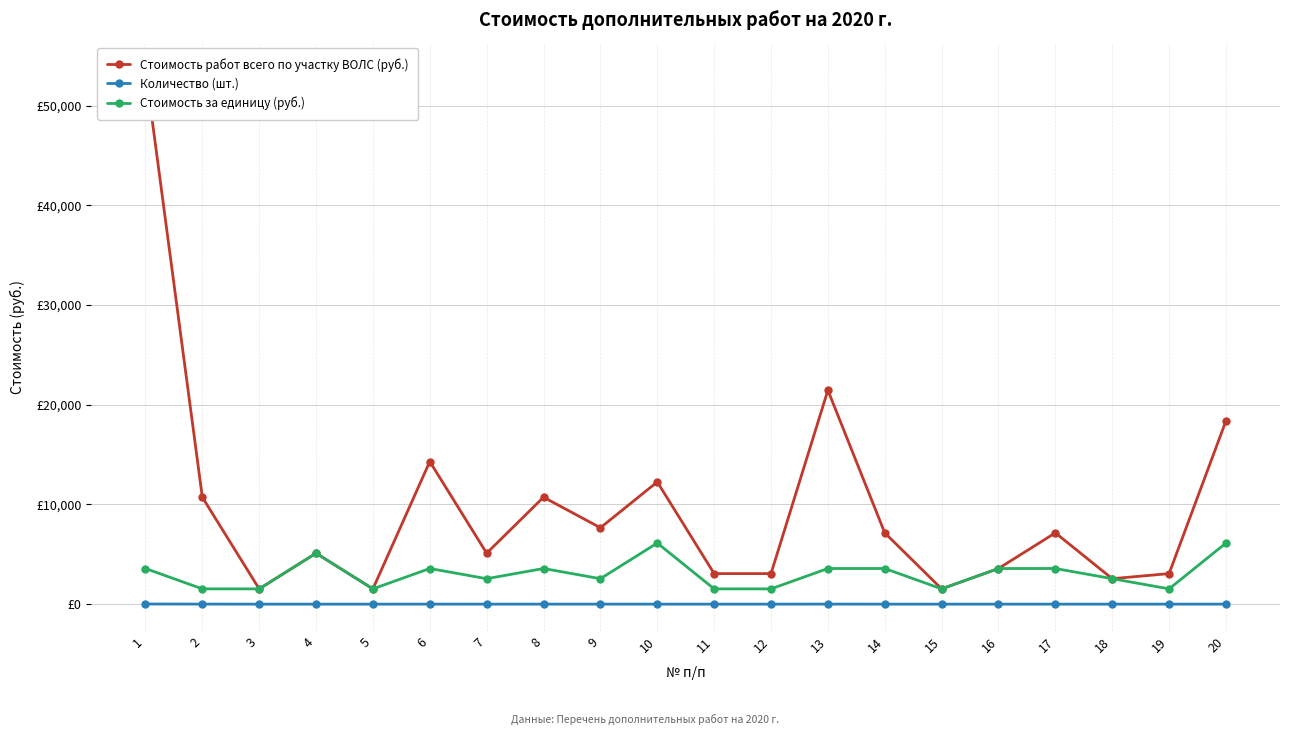

What is the difference between the Количество (шт.) values at 3 and 19?

1.0